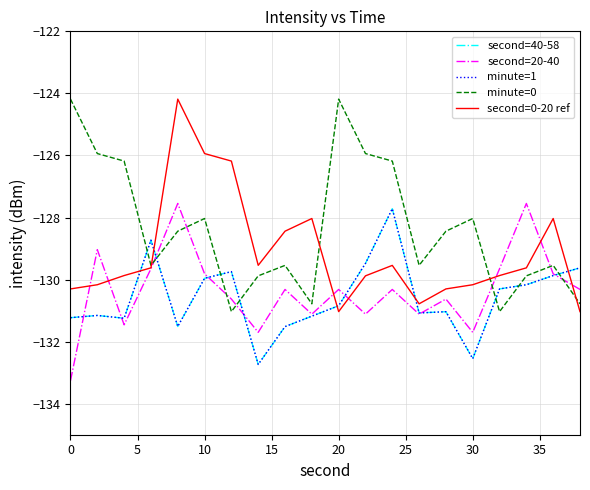

After their last crossing, which series has the higher values: minute=0 or second=0-20 ref?

minute=0